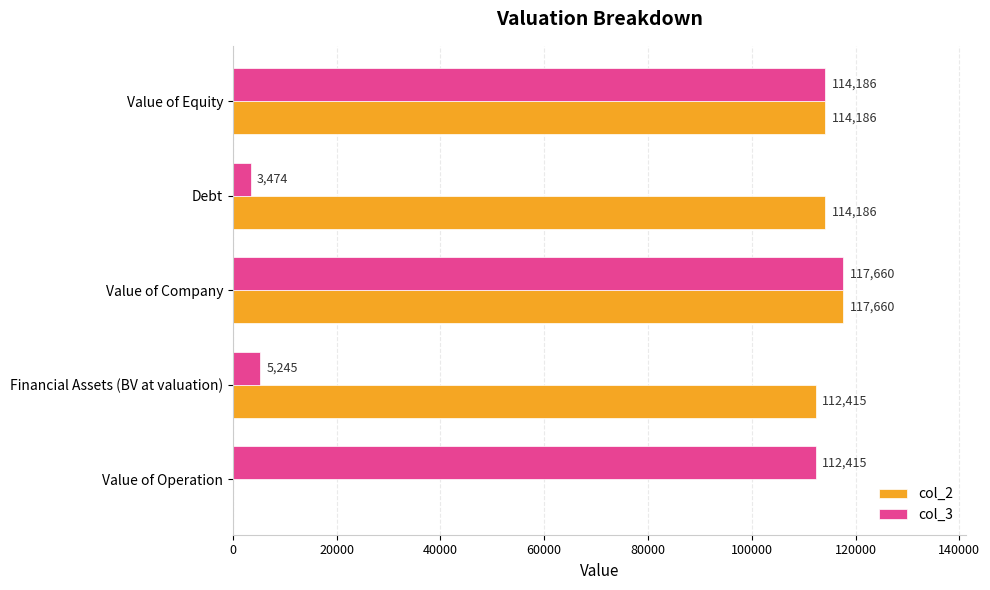

Read the col_2 value at Value of Equity.

114185.5